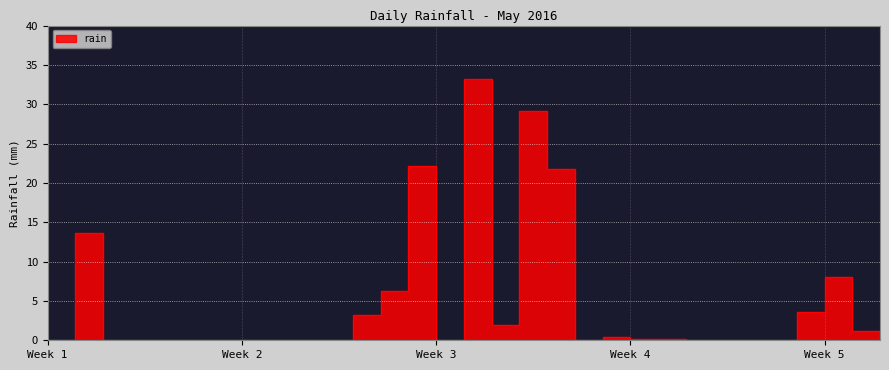

List the labels in order of value, largest first.

2016-05-17, 2016-05-19, 2016-05-15, 2016-05-20, 2016-05-03, 2016-05-30, 2016-05-14, 2016-05-29, 2016-05-13, 2016-05-18, 2016-05-31, 2016-05-22, 2016-05-23, 2016-05-24, 2016-05-01, 2016-05-02, 2016-05-04, 2016-05-05, 2016-05-06, 2016-05-07, 2016-05-08, 2016-05-09, 2016-05-10, 2016-05-11, 2016-05-12, 2016-05-16, 2016-05-21, 2016-05-25, 2016-05-26, 2016-05-27, 2016-05-28